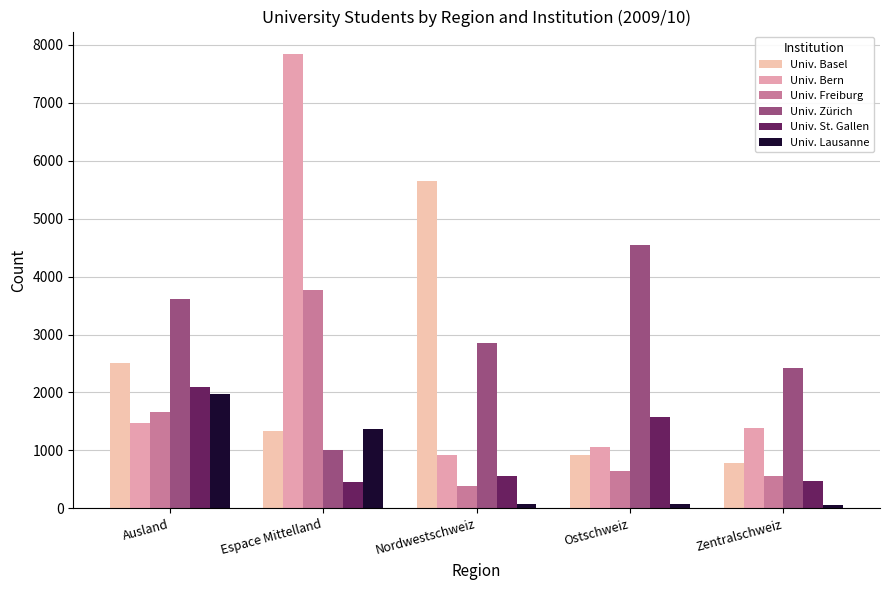

At which label does Univ. Bern first exceed 1381?

Ausland